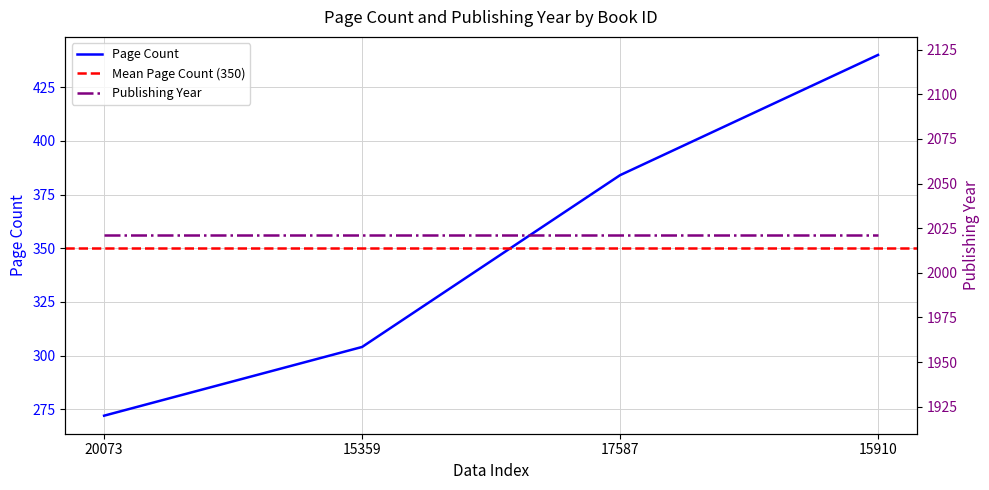

Approximately how many times larger is the value at 15910 compared to 17587?

1.1